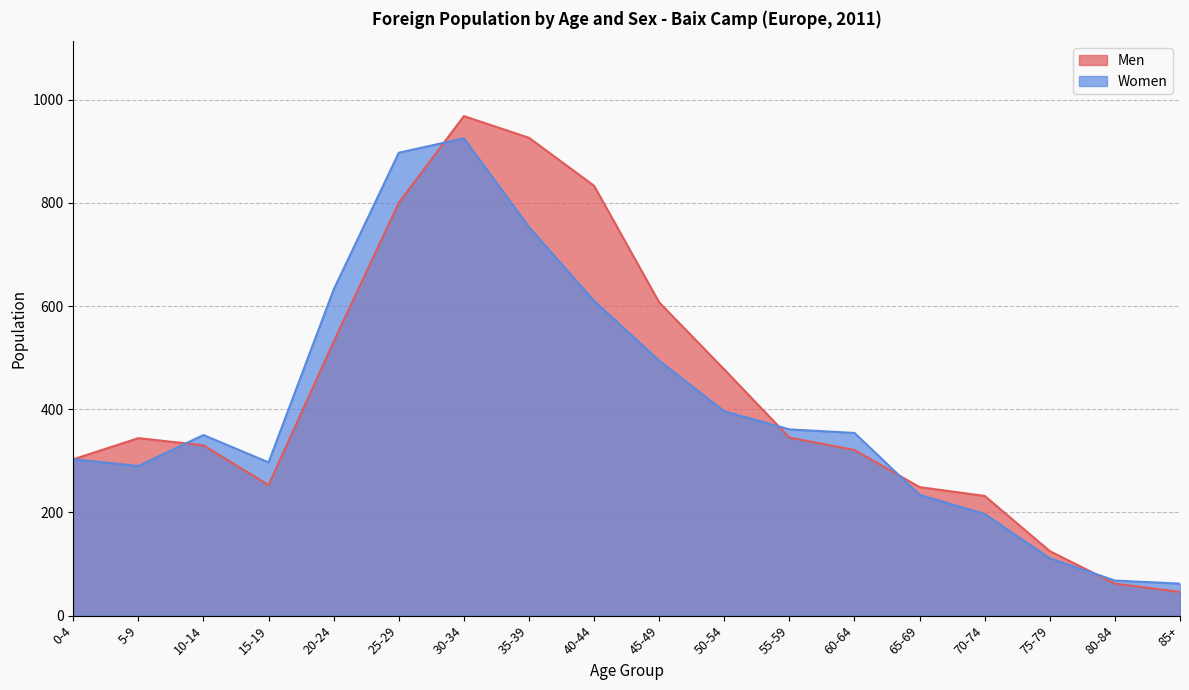

What is the label of the 4th point from the right?

70-74